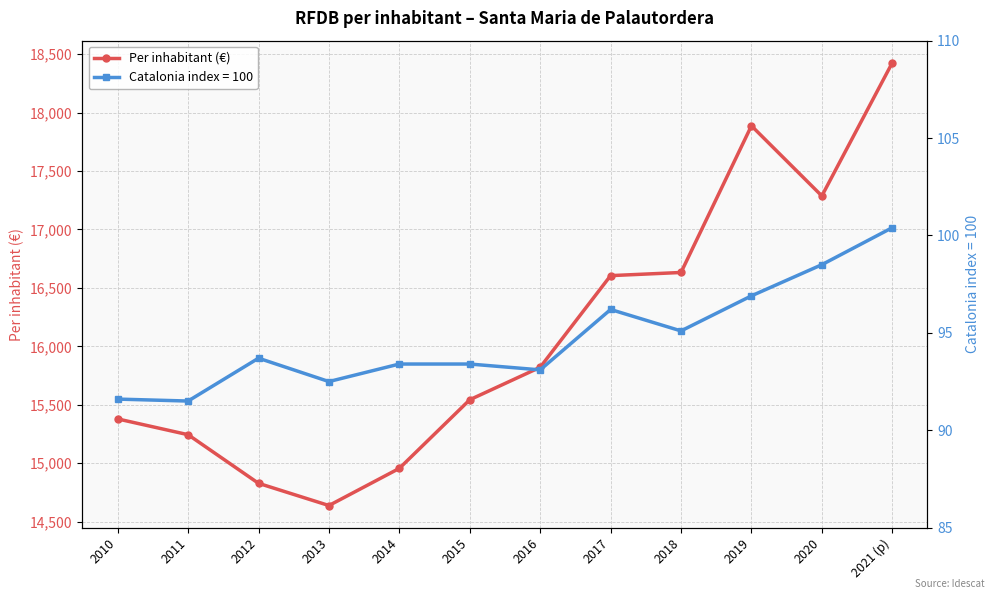

Which has a higher value, 2014 or 2018?

2018